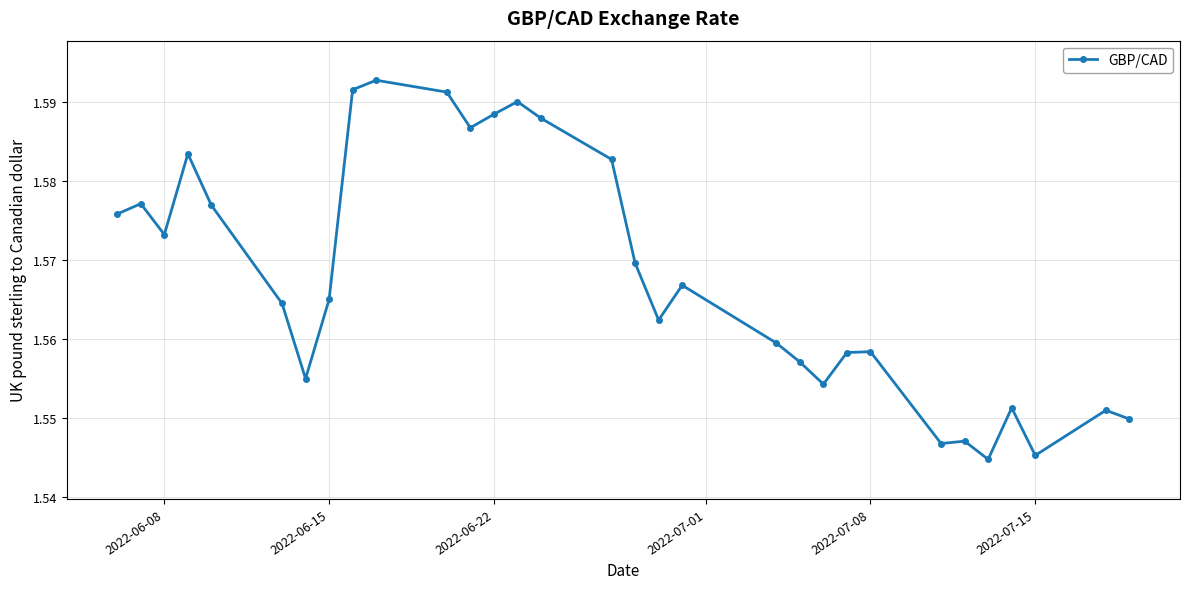

What is the sum of all values?

48.6